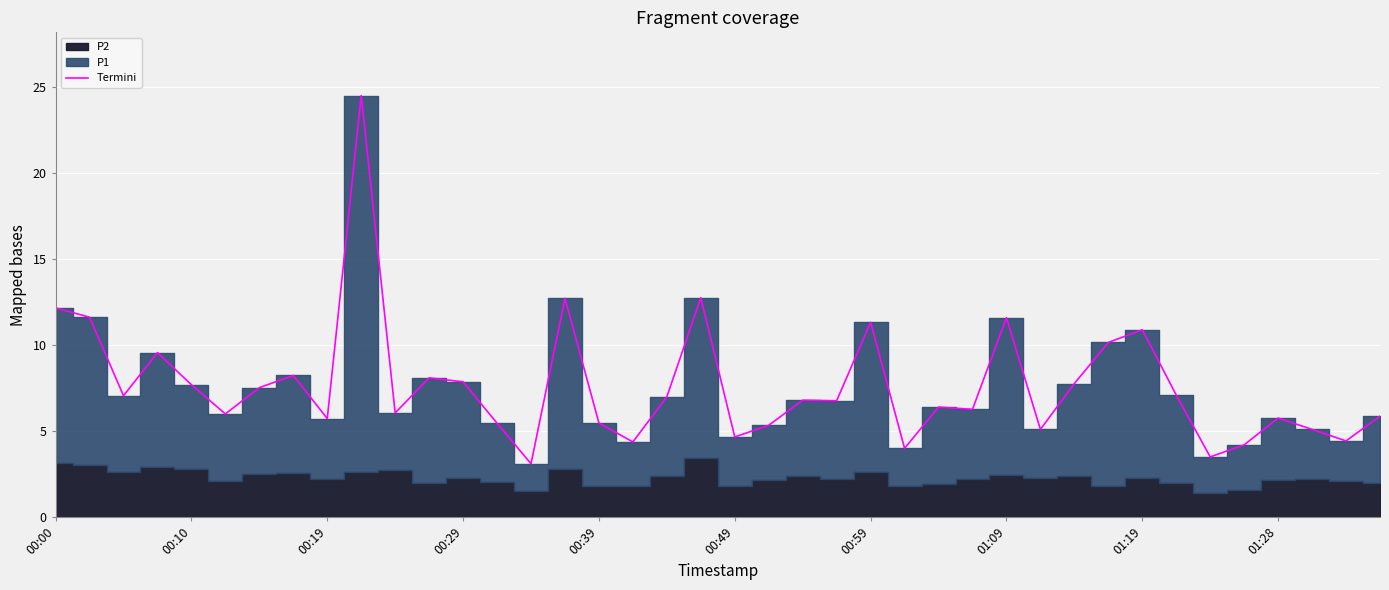

What is the smallest value displayed?

3.1